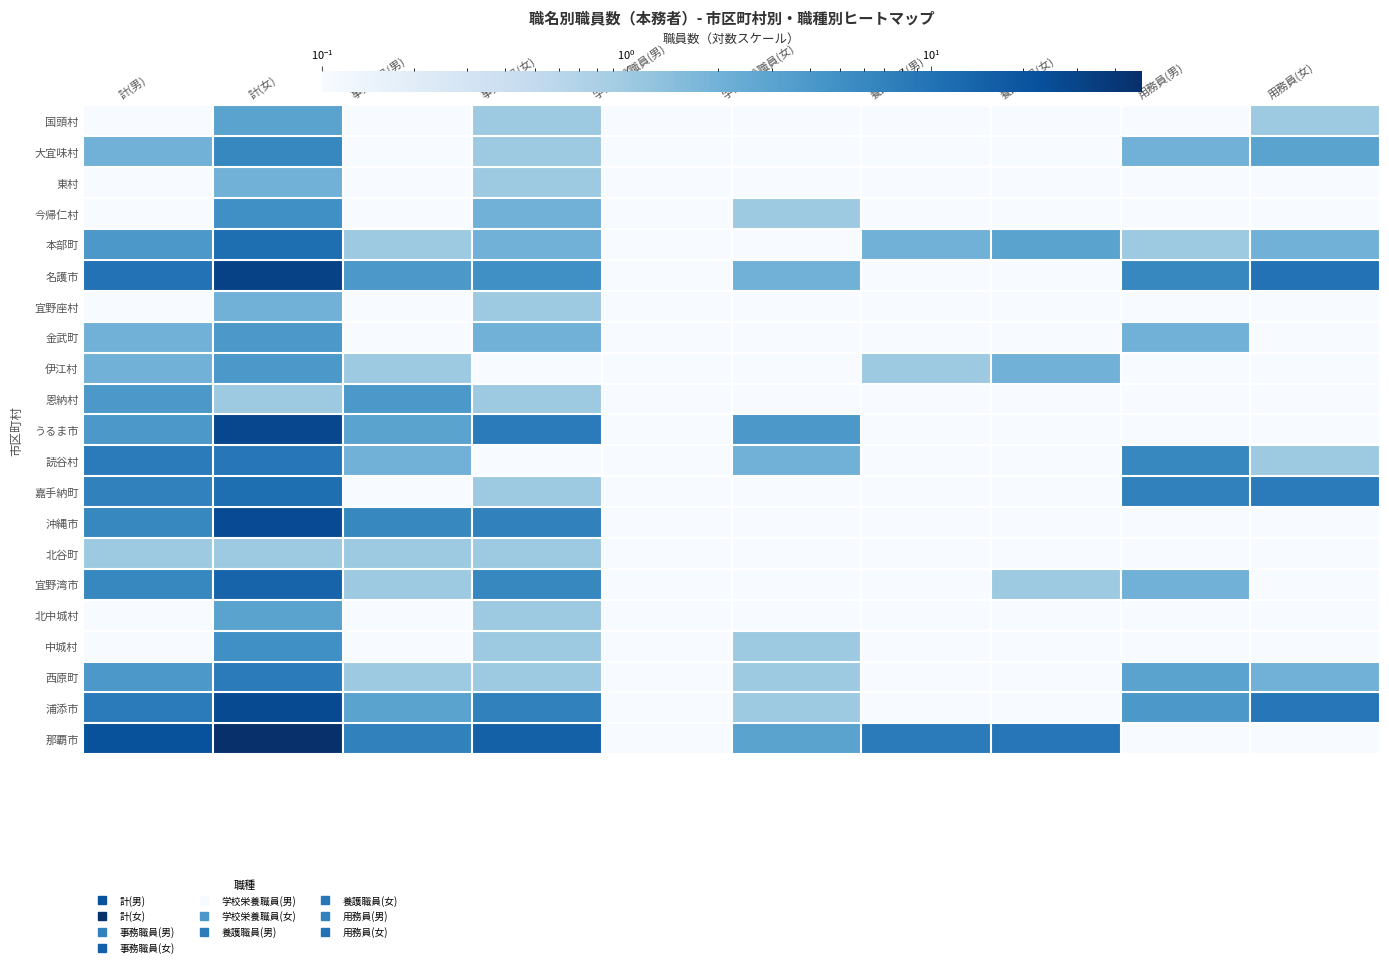

At which category is the sum across all series the highest?

計(女)